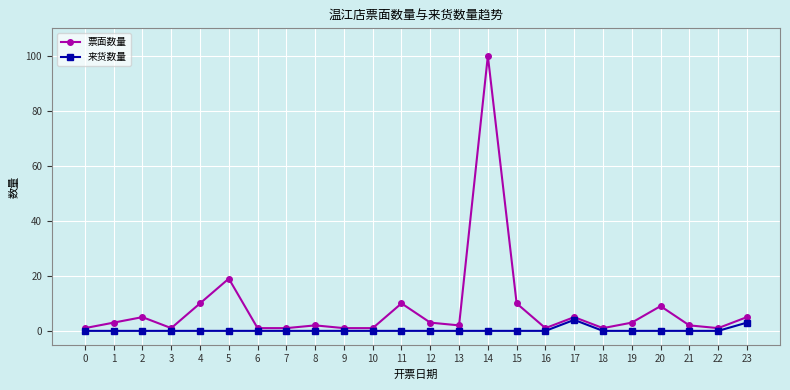

Count the number of categories in the chart.

24